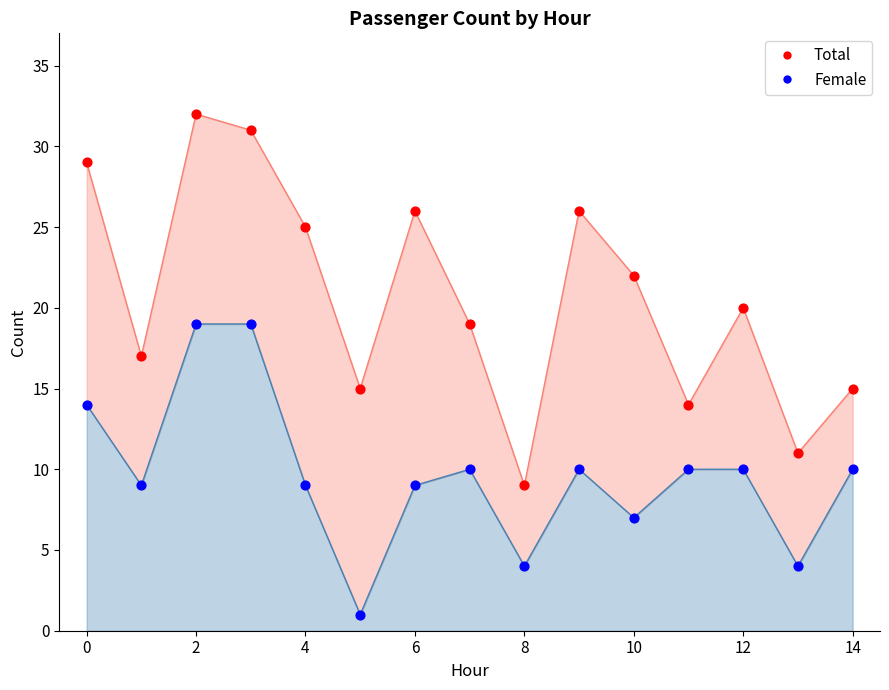

At which category is the sum across all series the highest?

2